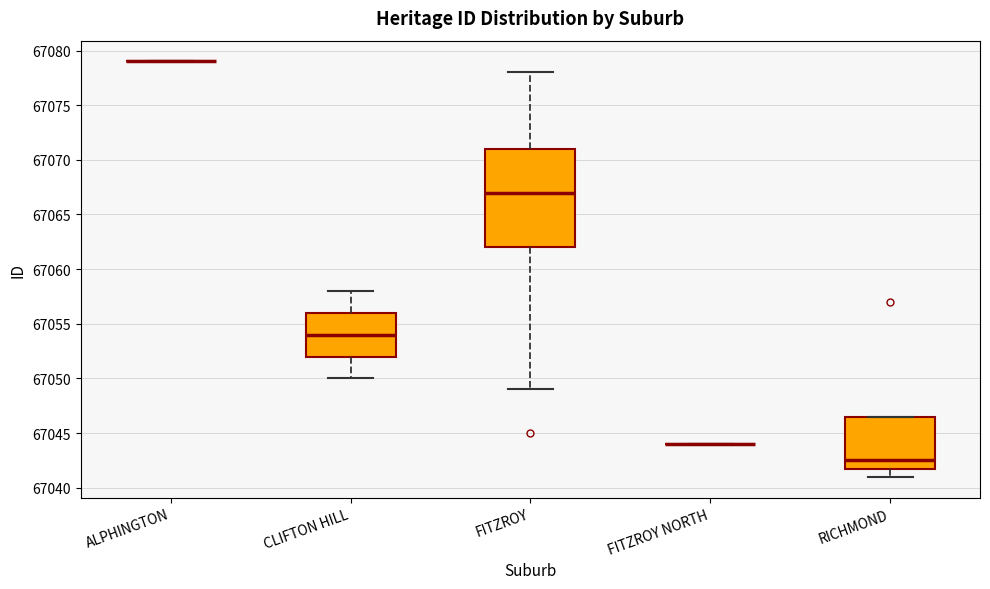

Reading left to right, transcribe this box plot: for each box, give where its median line is, the range the box spans, and where its two whiskers end, as read against the y-axis. The values are not printed on the chart, so give them approximately, as read against the axis.

ALPHINGTON: box collapsed to a line at 67079.0, whiskers 67079.0 to 67079.0
CLIFTON HILL: median 67054.0, box 67052.0 to 67056.0, whiskers 67050.0 to 67058.0
FITZROY: median 67067.0, box 67062.0 to 67071.0, whiskers 67049.0 to 67078.0
FITZROY NORTH: box collapsed to a line at 67044.0, whiskers 67044.0 to 67044.0
RICHMOND: median 67042.5, box 67042.0 to 67046.5, whiskers 67041.0 to 67046.5